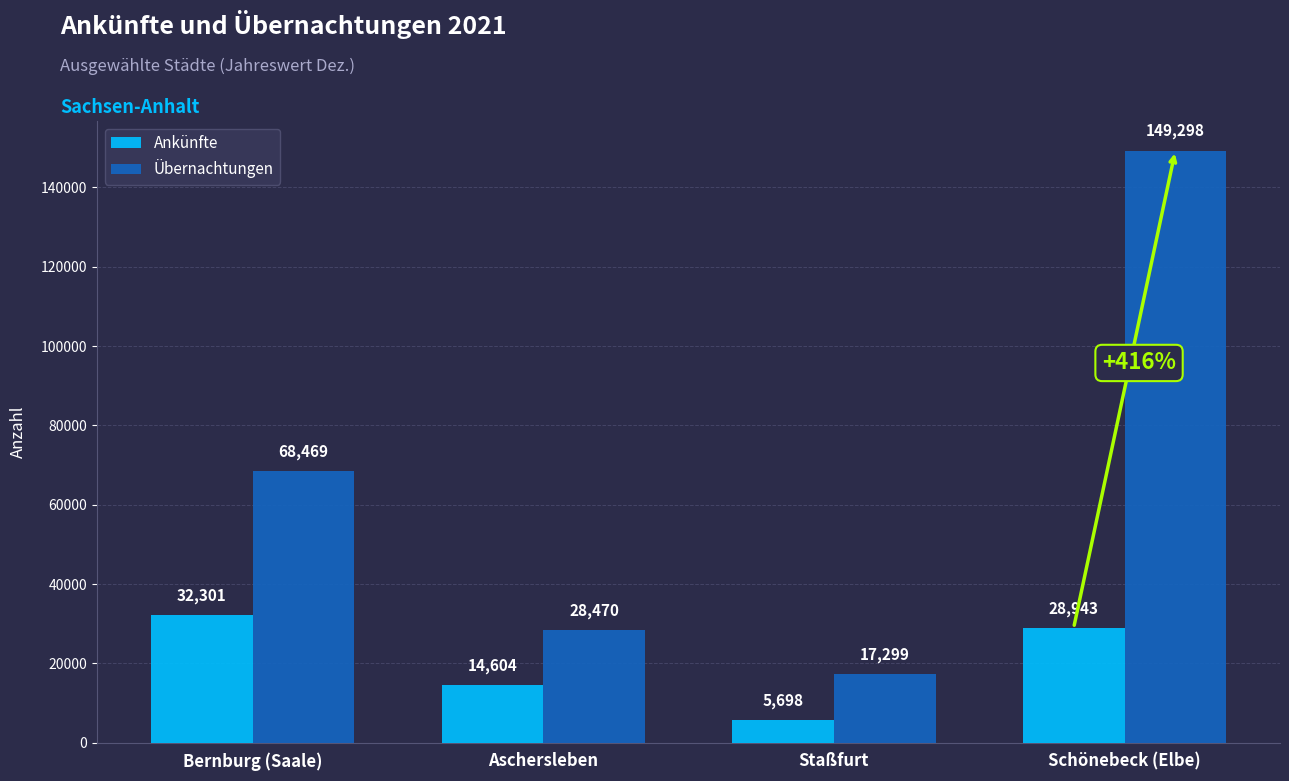

How many groups of bars are there?

4